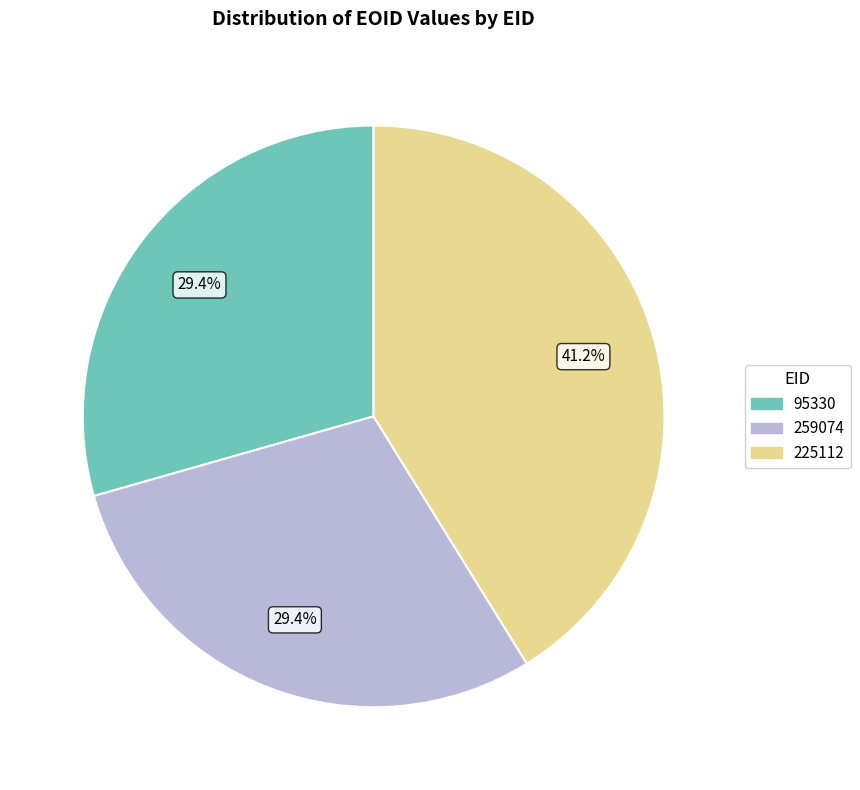

What portion of the pie excludes 259074?

70.6%